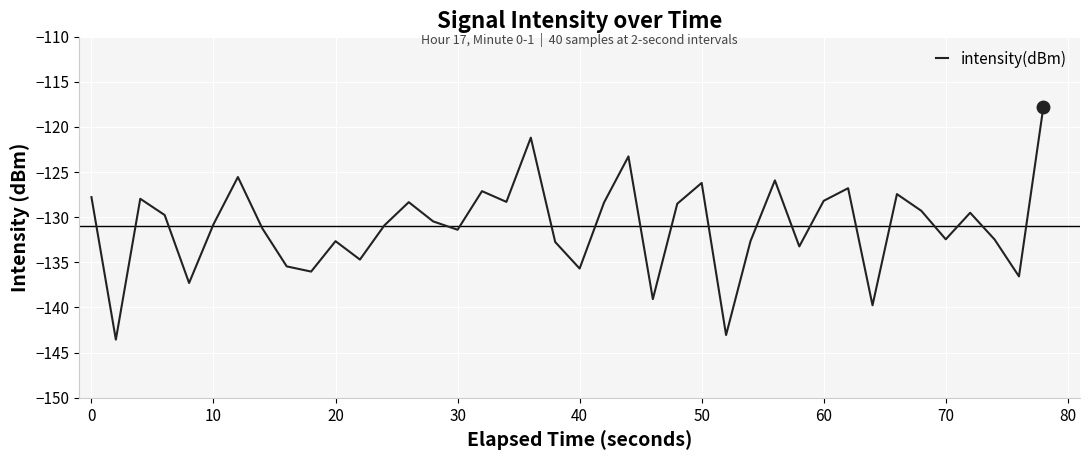

True or false: there are more than 0 points higher than both neighbors.

True